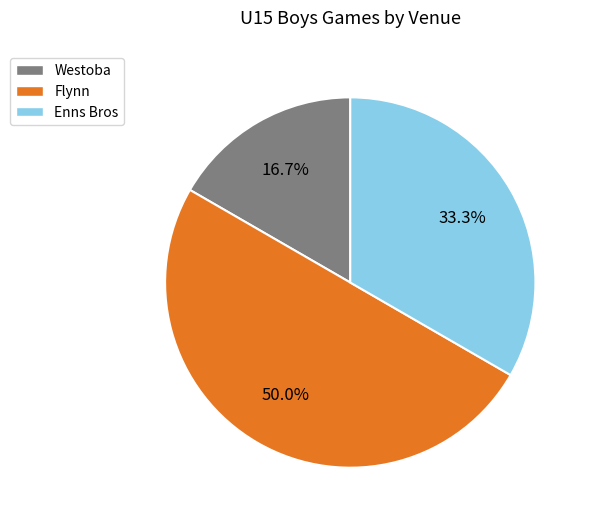

What is the ratio of the value at Flynn to the value at Enns Bros?

1.5